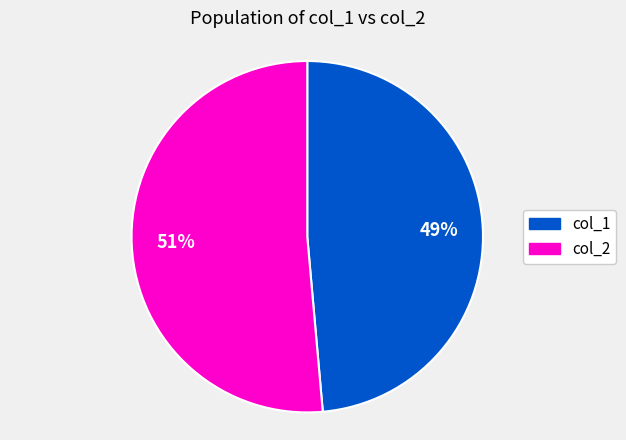

To the nearest percent, what is the average slice percentage?

50%